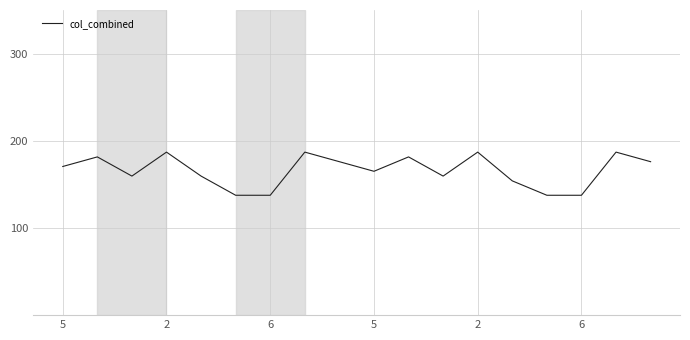

What is the greatest value displayed?

187.0